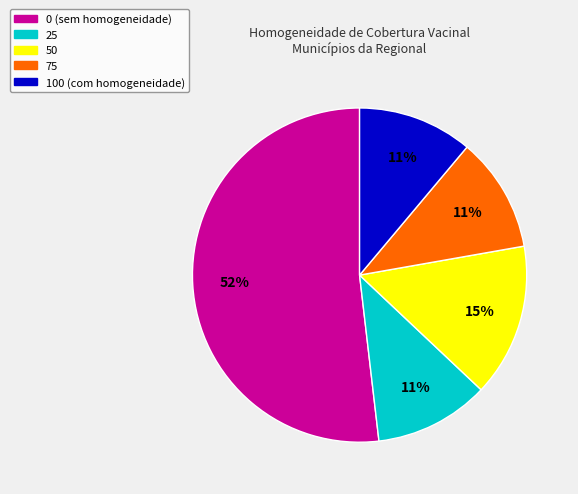

Is there any slice that represents more than half of the pie?

Yes